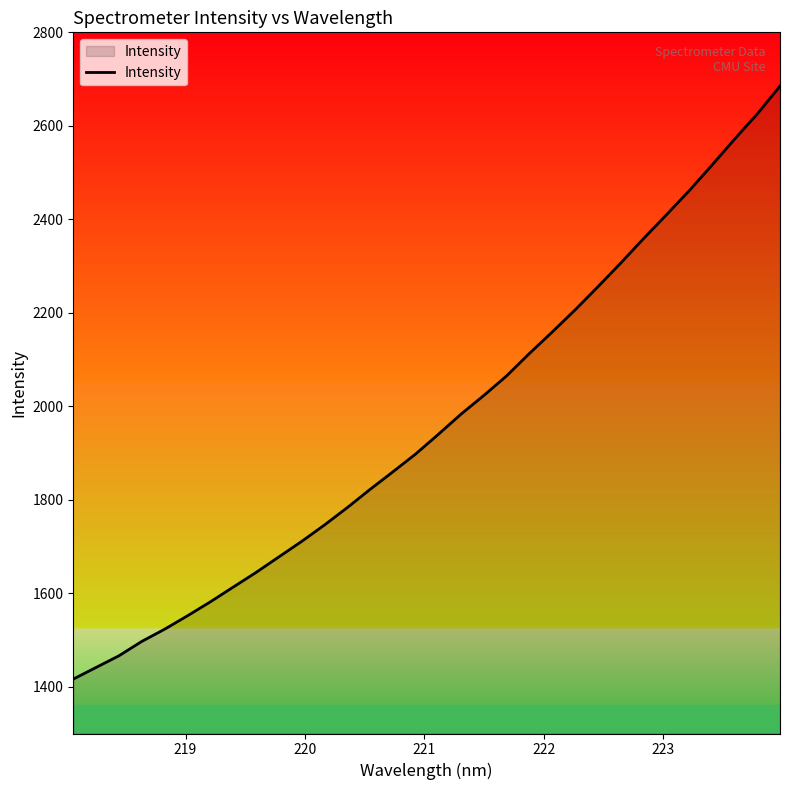

What is the maximum value shown in the chart?

2684.9